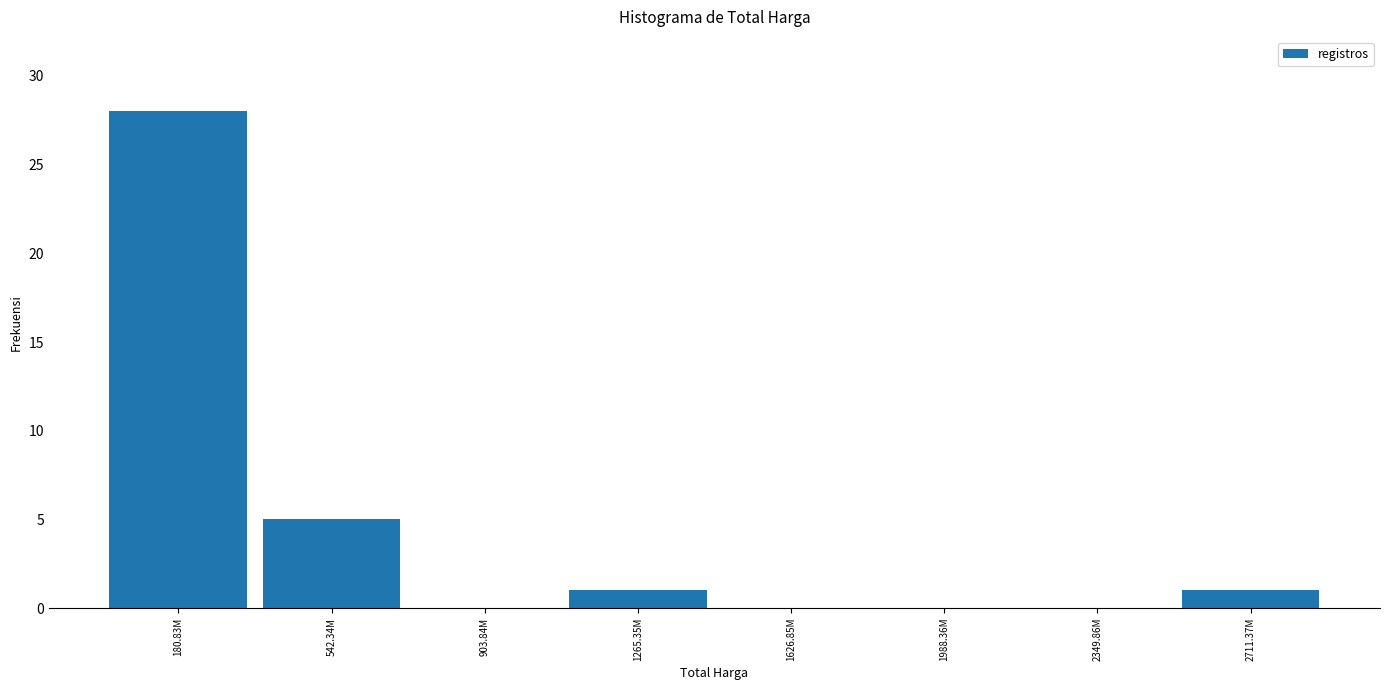

Reading left to right, transcribe all the data shown in this chart.

180.83M=28	542.34M=5	903.84M=0	1265.35M=1	1626.85M=0	1988.36M=0	2349.86M=0	2711.37M=1